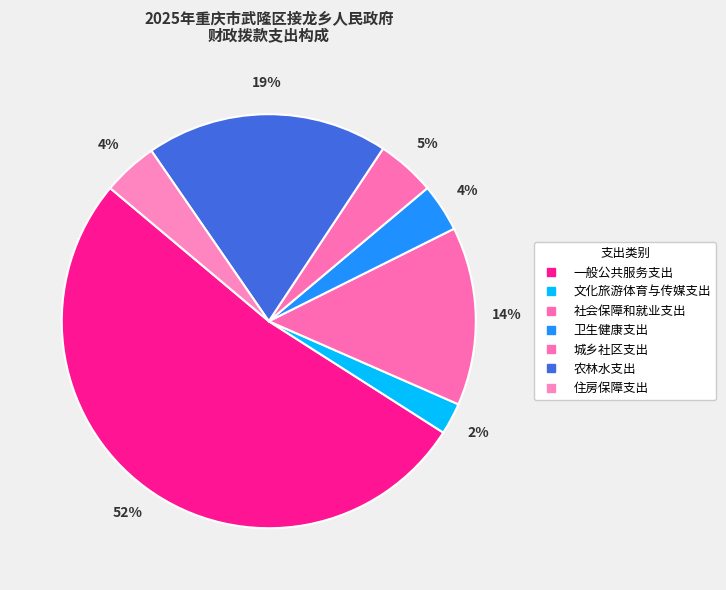

How many slices are in this pie chart?

7